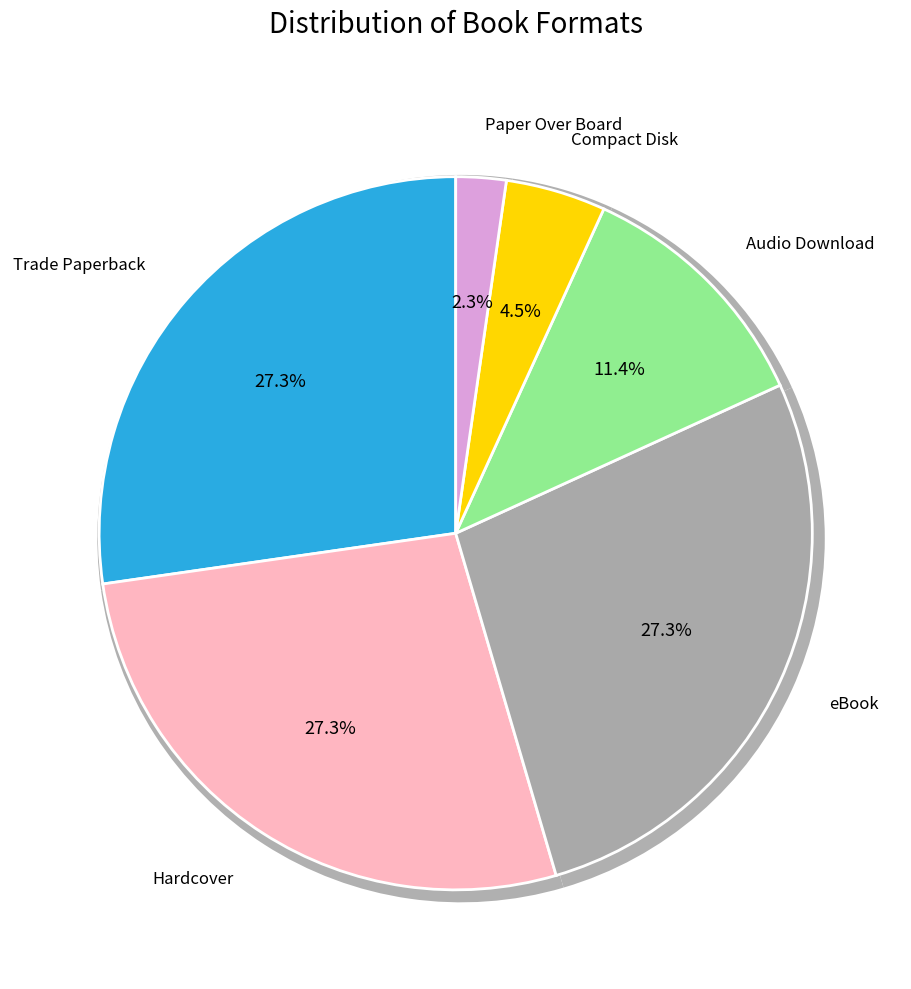

The Paper Over Board slice represents 9% of the pie. True or false?

False